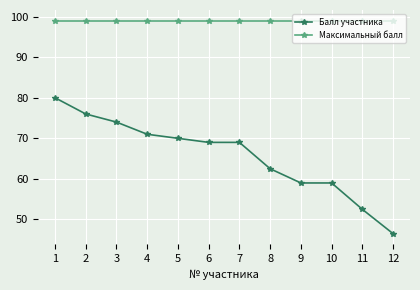

Read the Балл участника value at 7.

69.0